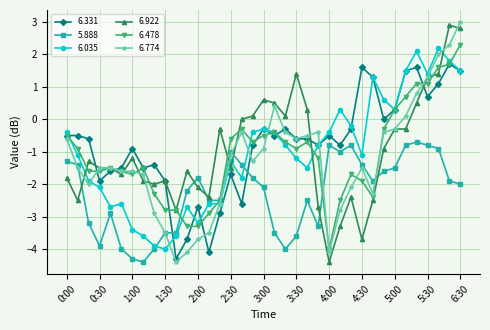

How many series are shown in this chart?

6